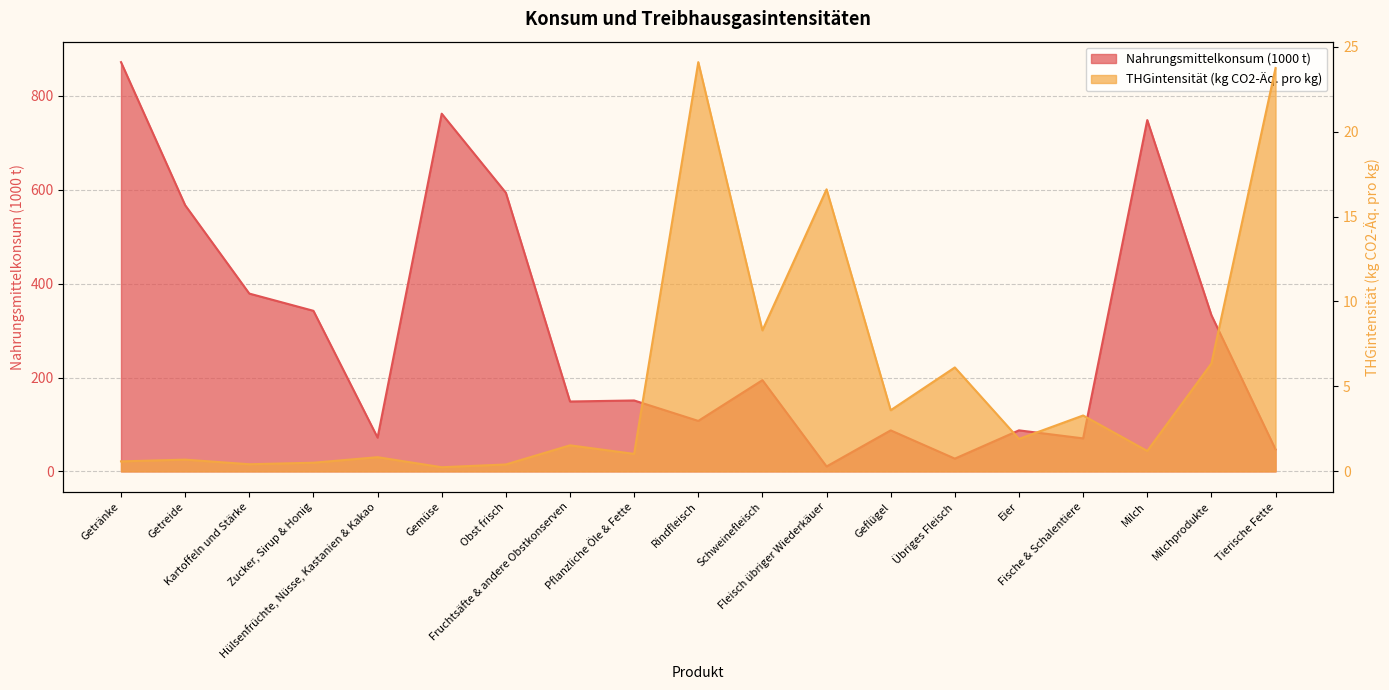

In Nahrungsmittelkonsum (1000 t), how many points are lower than both neighbors (excluding endpoints)?

6